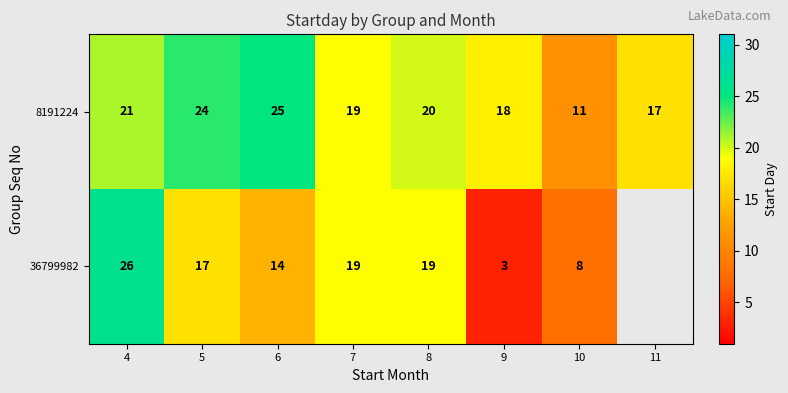

How many values in the 8191224 series are below 20?

4